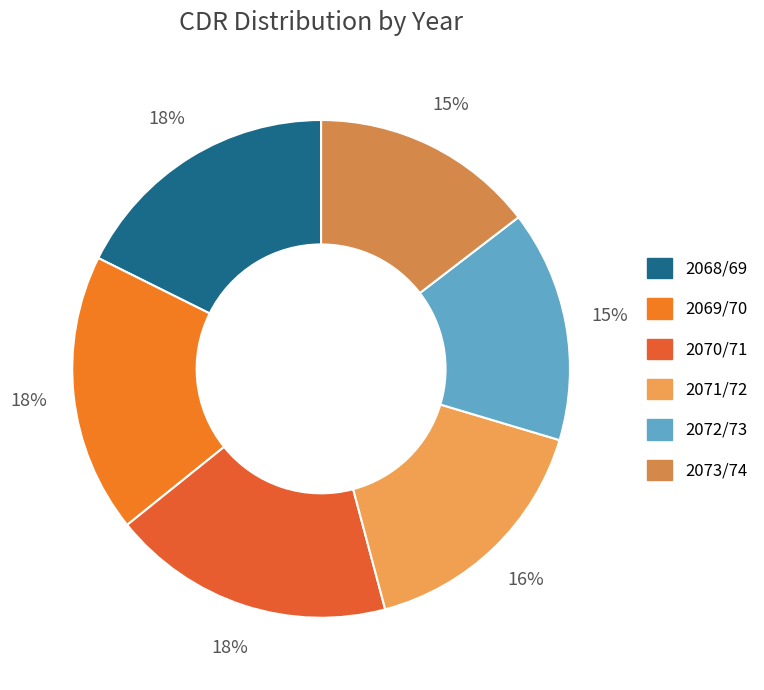

What is the ratio of the value at 2073/74 to the value at 2070/71?

0.8